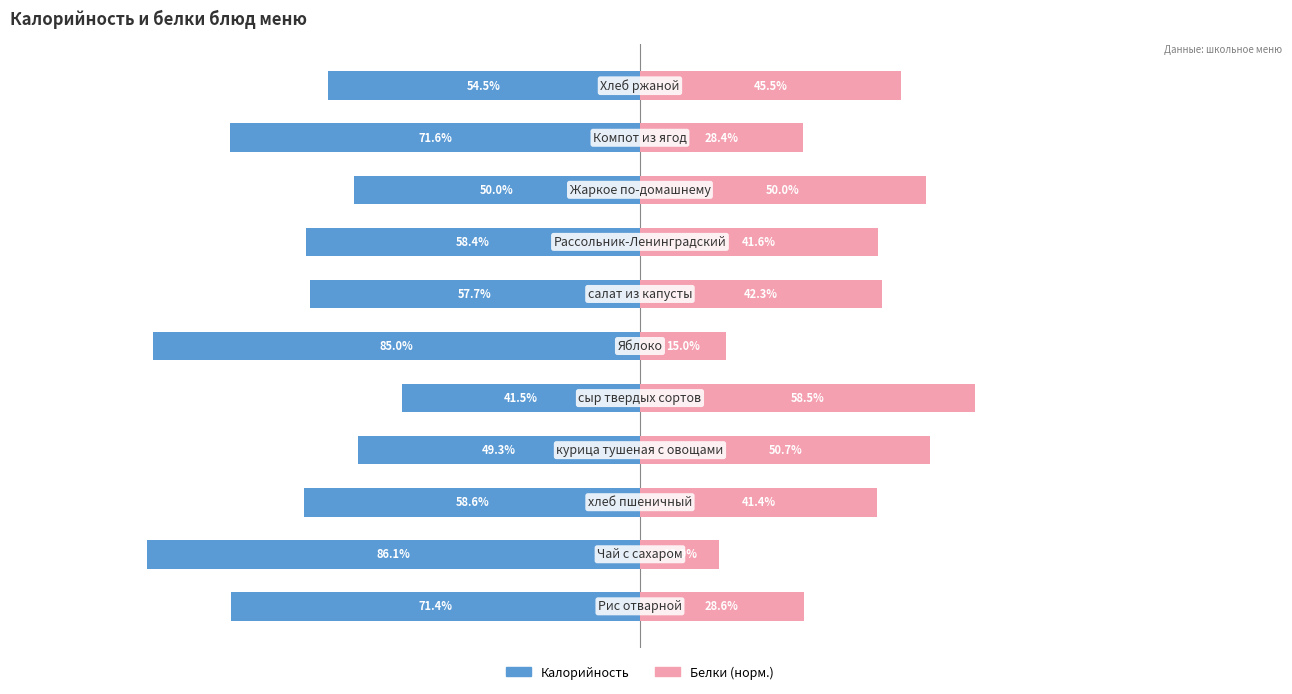

At 7, list the series in order from smallest to largest.

Калорийность, Белки (норм.)